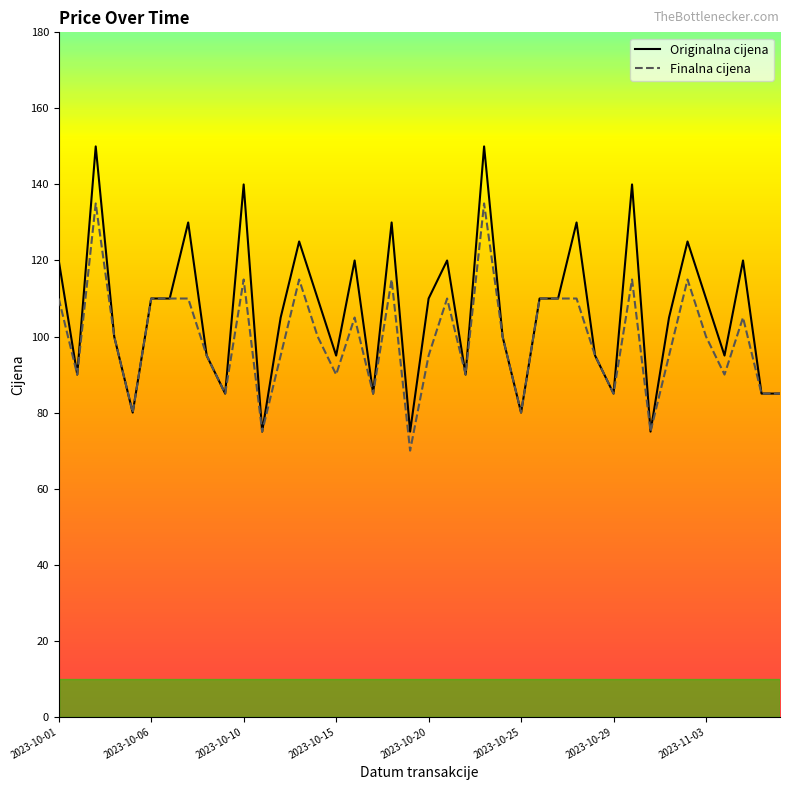

Is this an area chart (filled region under the line)?

No